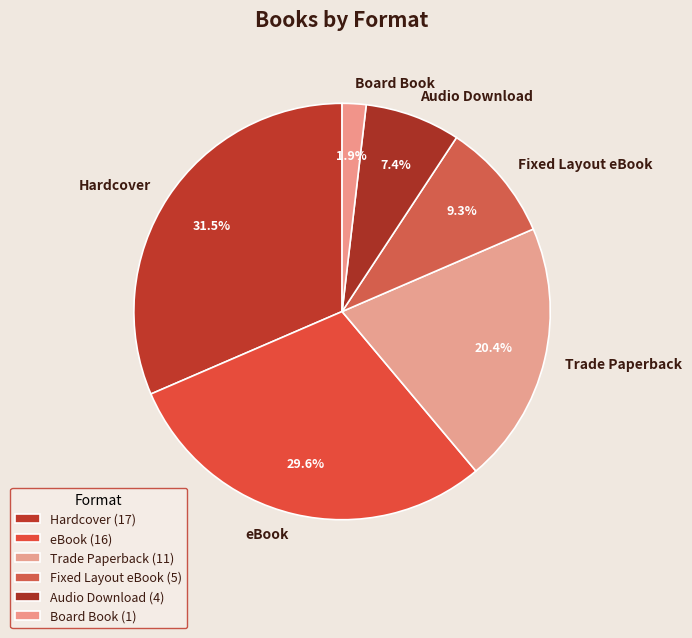

To the nearest percent, what is the combined percentage of Board Book and Hardcover?

33%